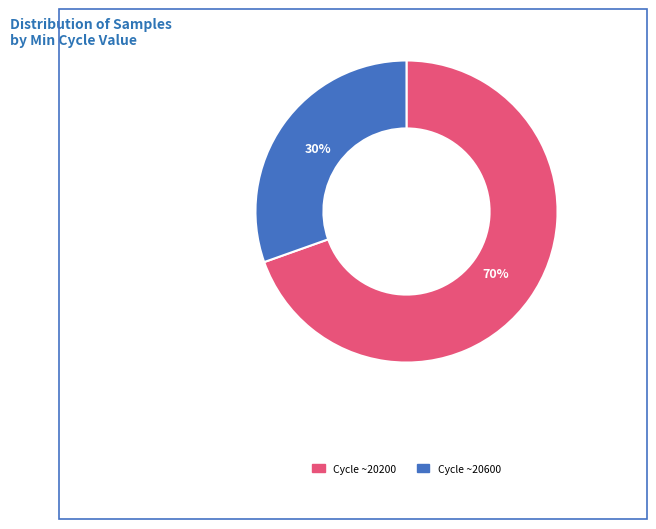

Which category has the biggest portion of the pie?

Cycle ~20200